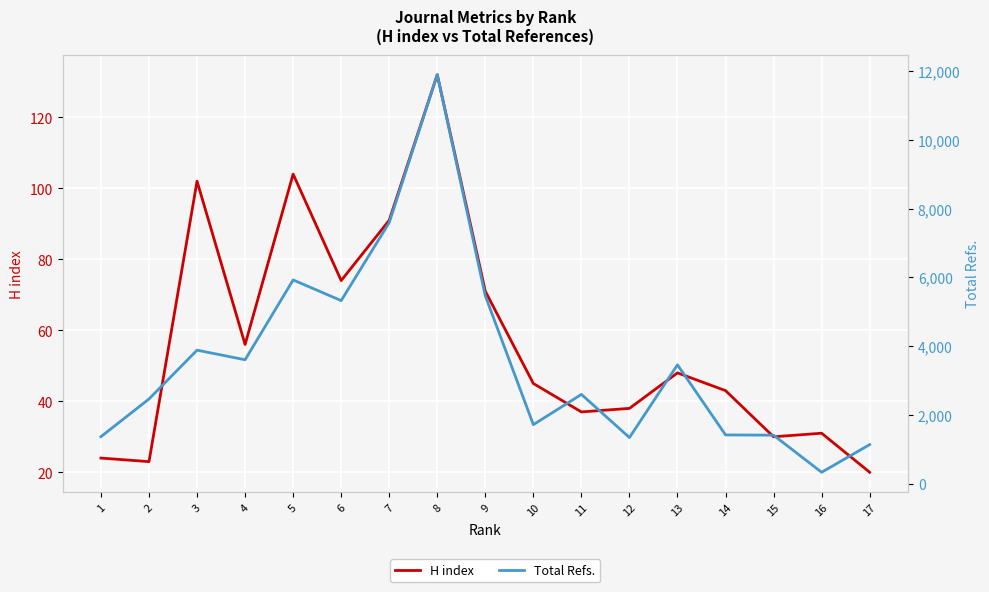

How many lines are shown in the chart?

2